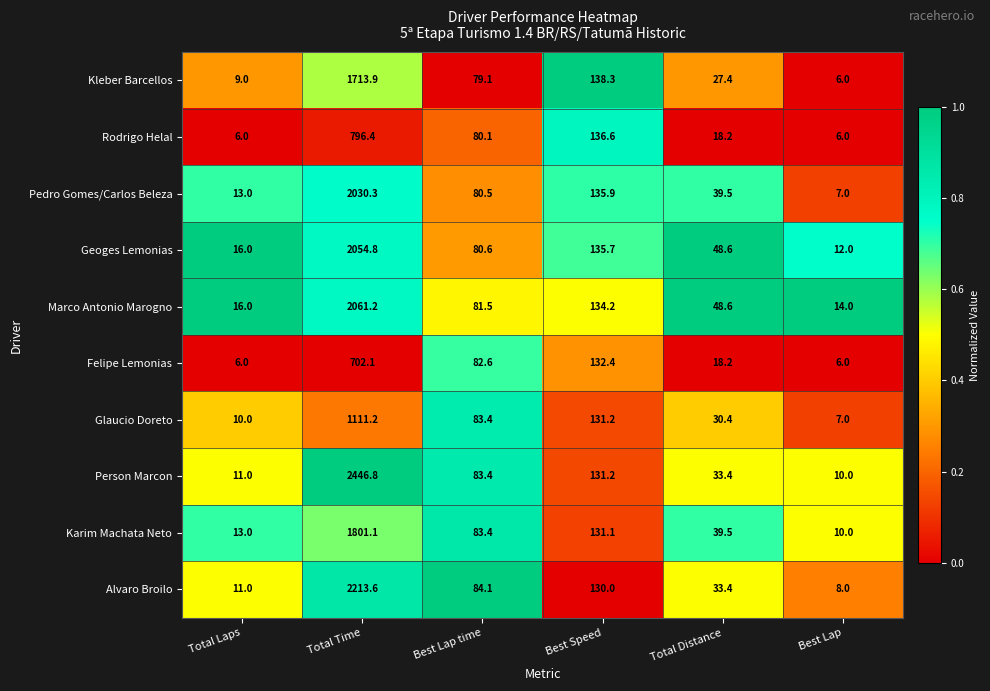

Where does the Pedro Gomes/Carlos Beleza series first go above 80?

Total Time